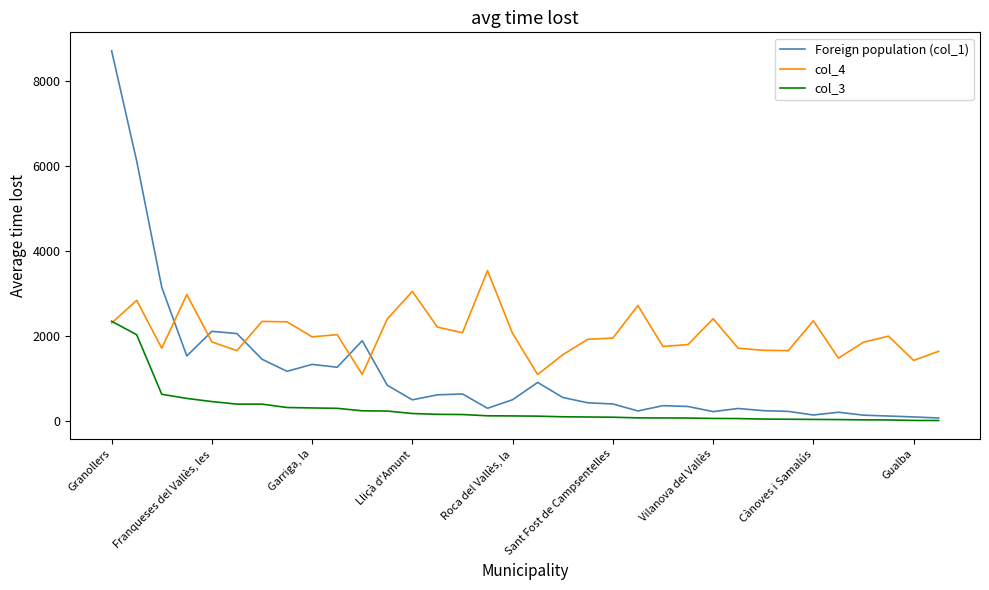

How many intersections are there between col_4 and Foreign population (col_1)?

5